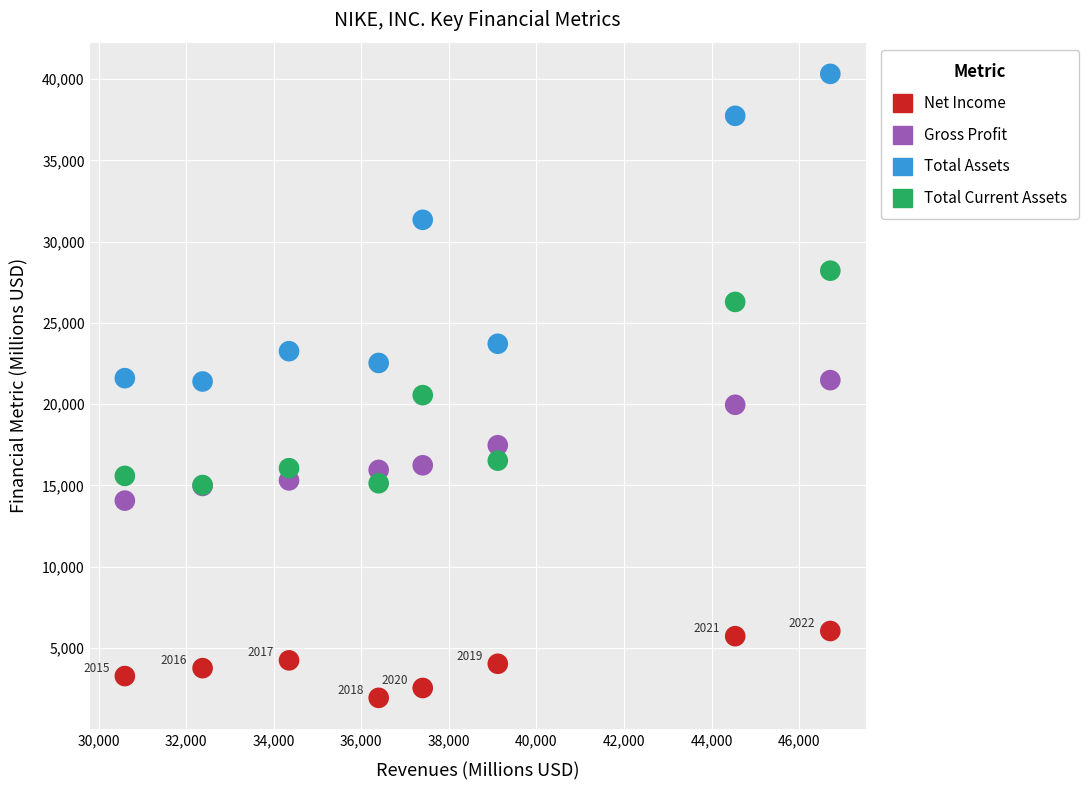

Which series reaches the minimum Y coordinate?

Net Income